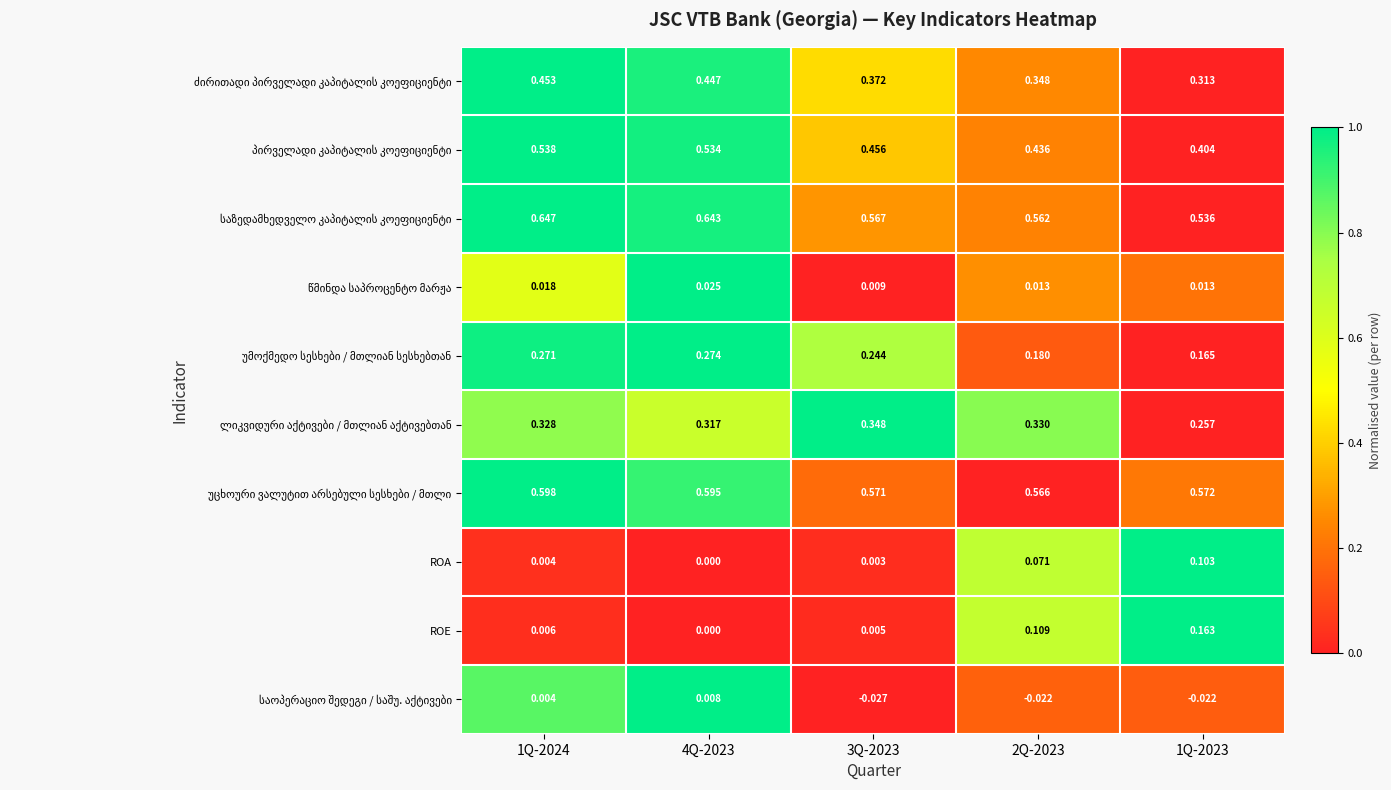

Which series has the widest spread of values?

ROE